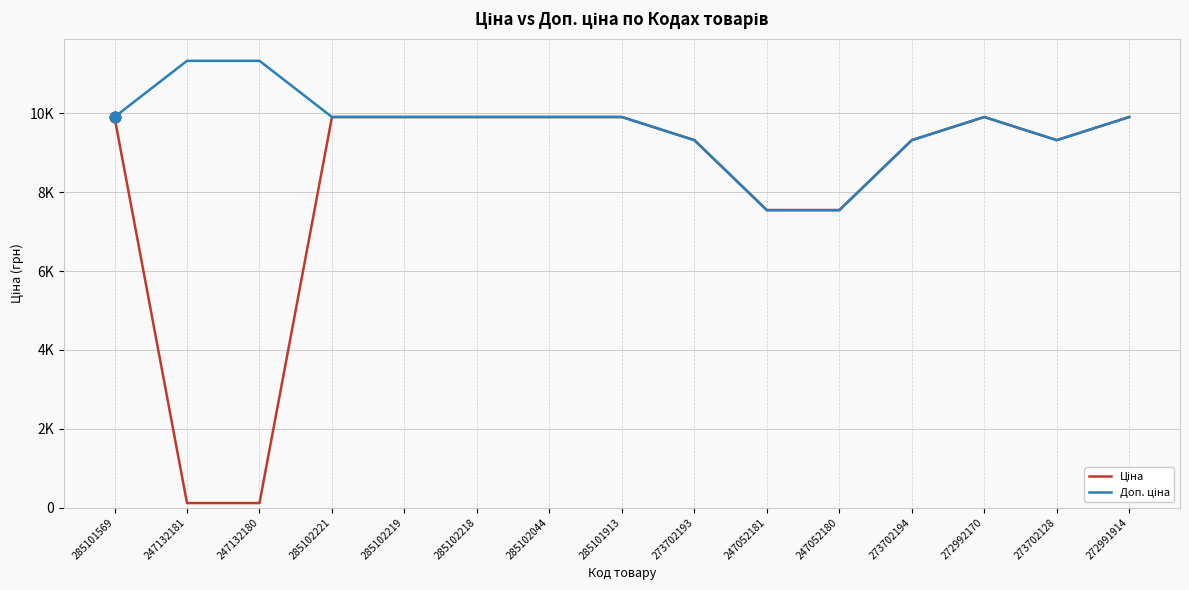

Is the value of Доп. ціна at 285102044 greater than the value of Ціна at 272992170?

No